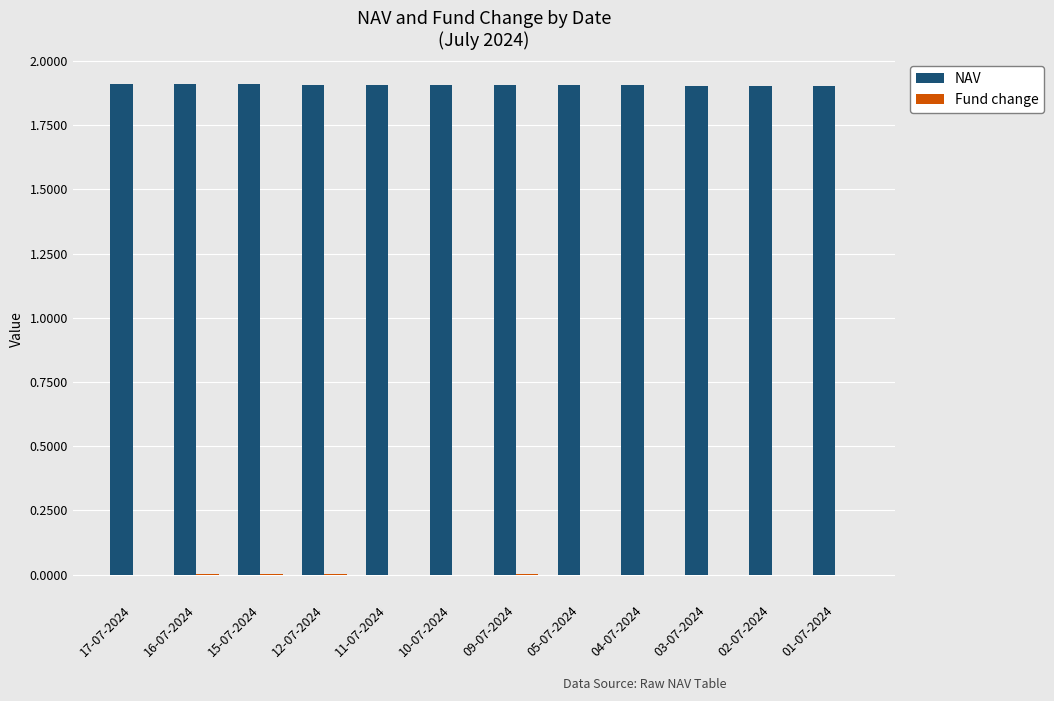

The NAV series shows 0.5 at 05-07-2024. True or false?

False